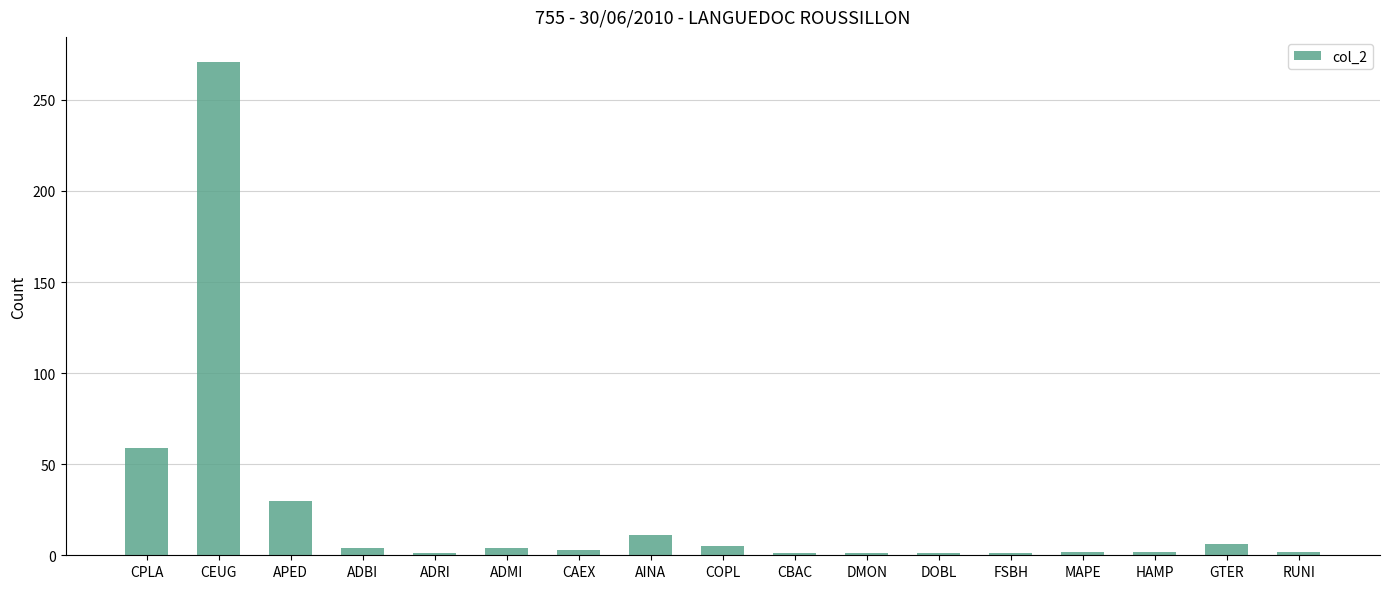

How many data points does each series have?

17